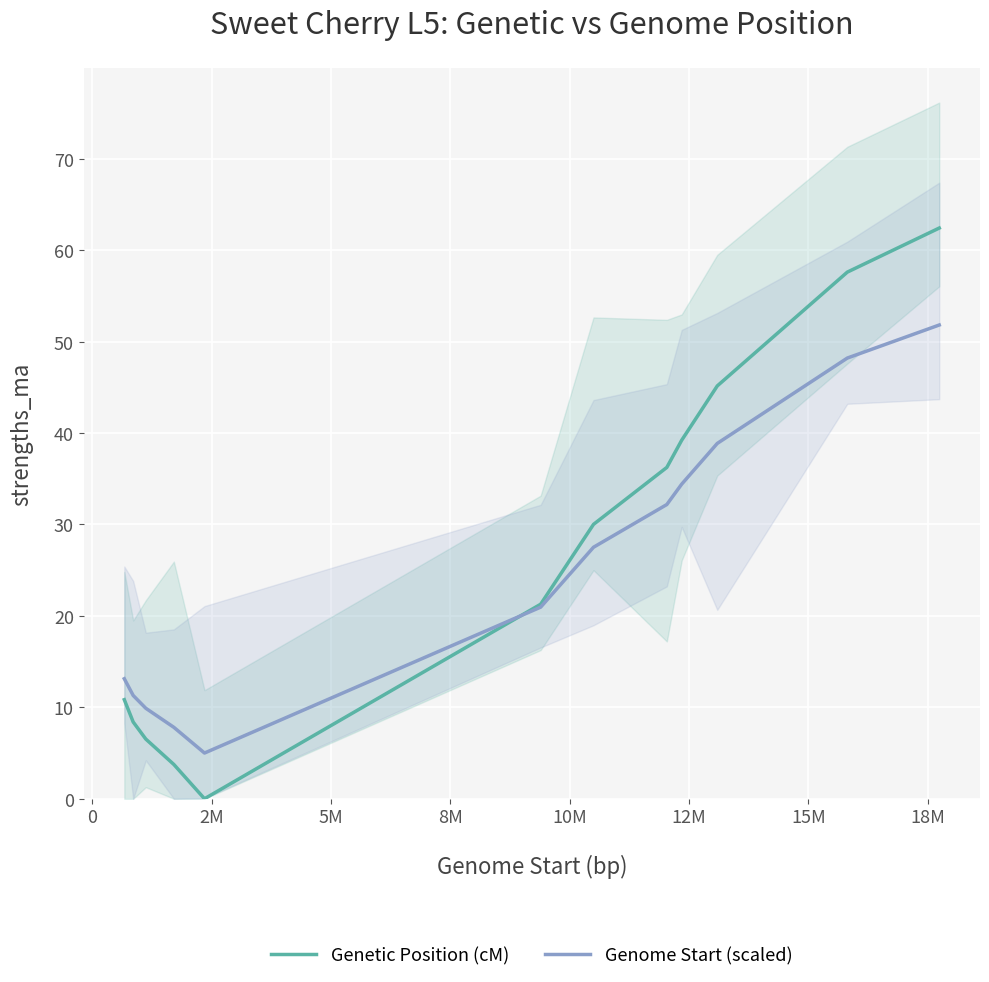

How many data points in Genetic Position (cM) are above 30?

6